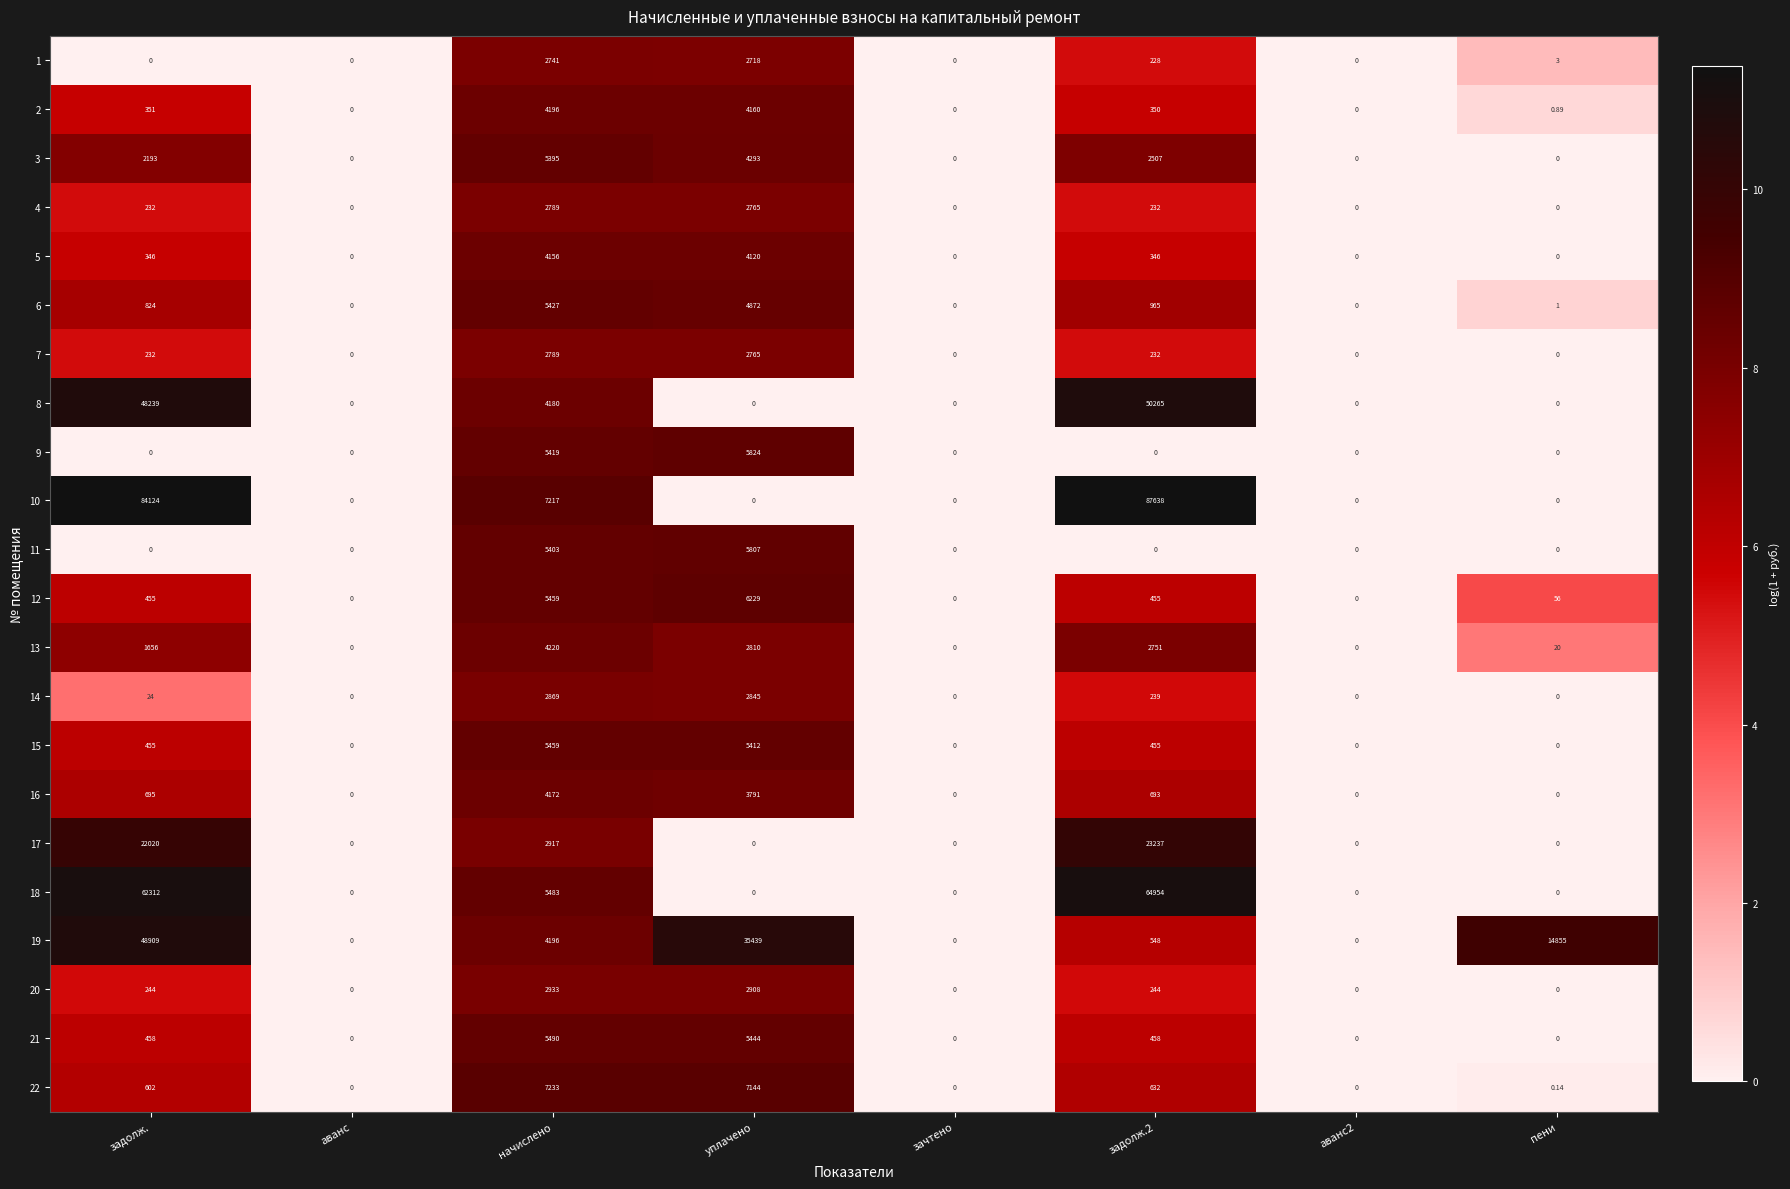

At which category is the sum across all series the highest?

задолж.